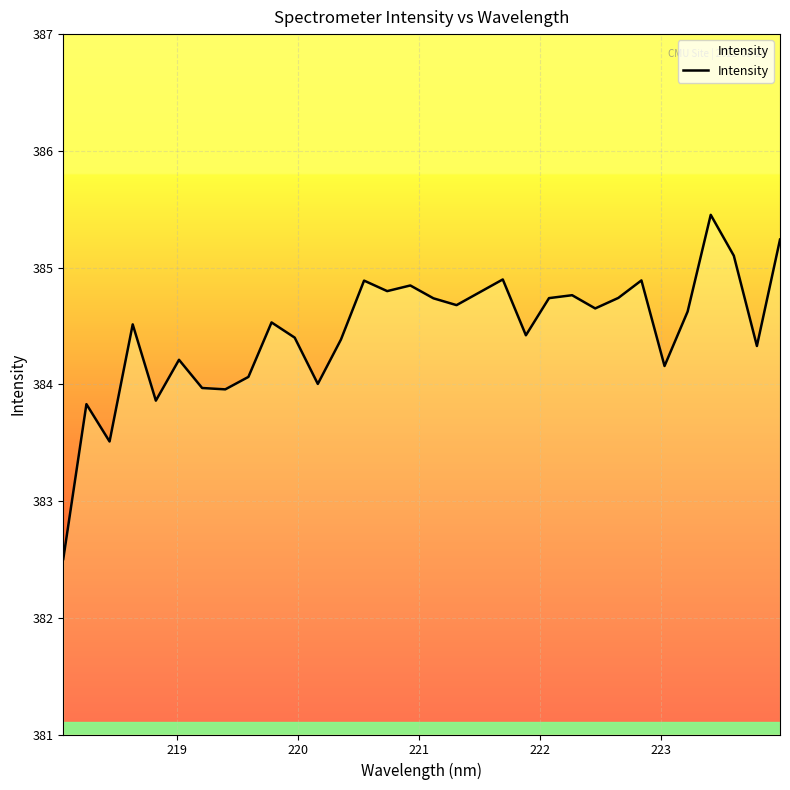

How many lines are shown in the chart?

1